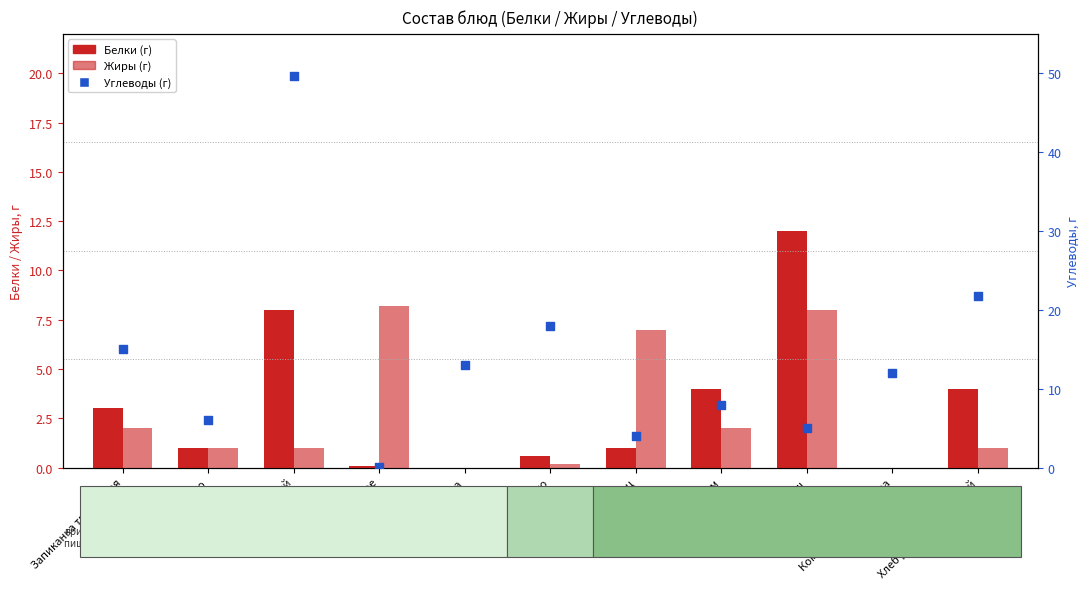

What are all the series names shown in the legend?

Белки, Жиры, Углеводы